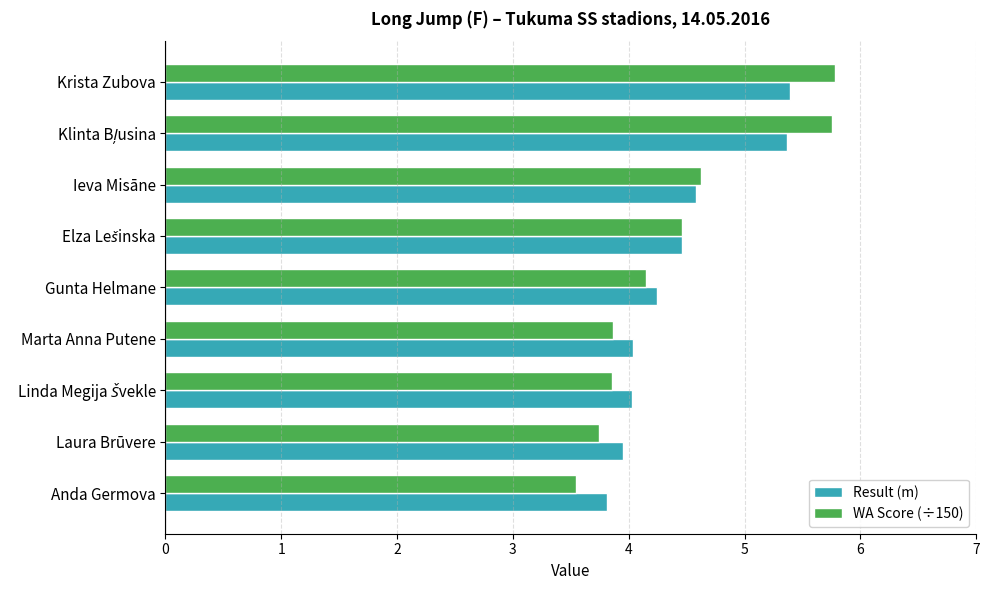

At which category does the chart reach its minimum across all series?

Anda Germova